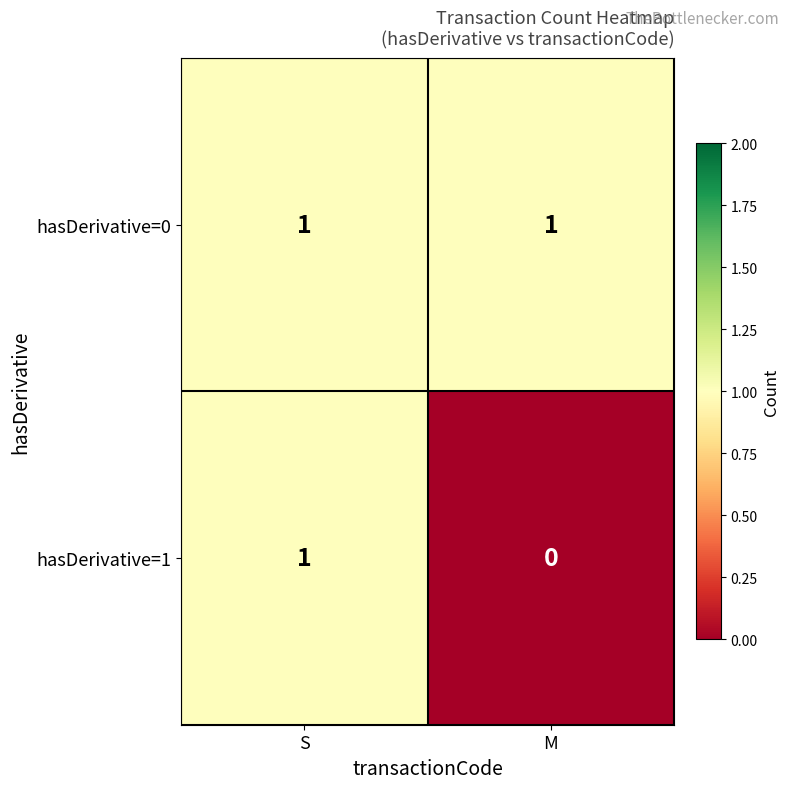

Rank the series by their average value, from lowest to highest.

hasDerivative=1, hasDerivative=0